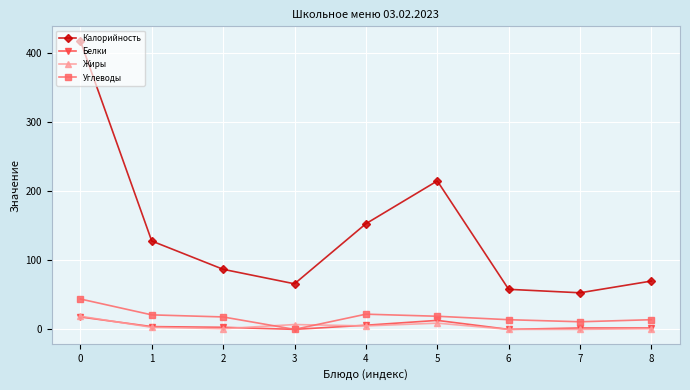

How many categories are shown in the chart?

9